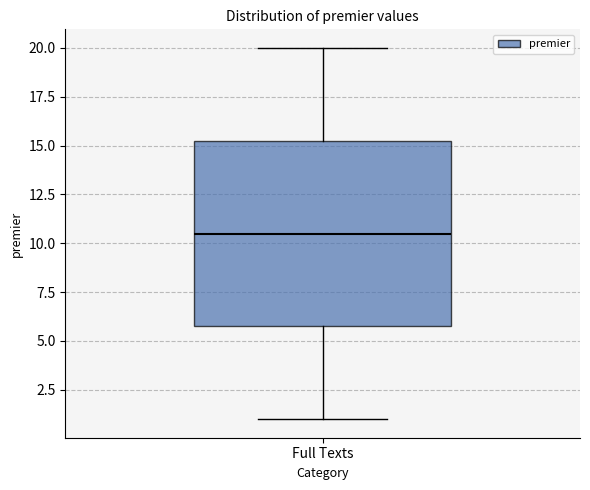

Read this box plot against the y-axis: the position of the median line, the range covered by the box, and the ends of both whiskers. The values are not printed on the chart, so give them approximately, as read against the axis.

median 10.5, box 6.0 to 15.5, whiskers 1.0 to 20.0